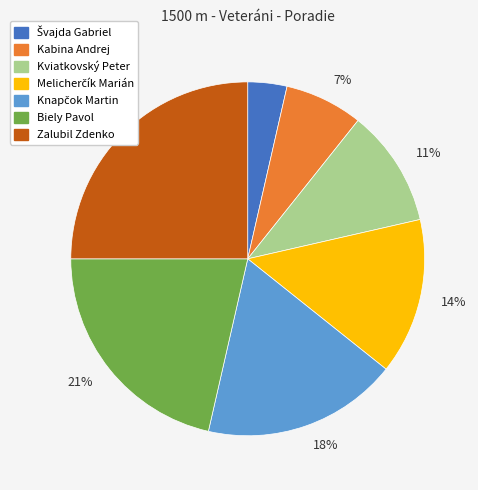

Is there a majority slice in this chart?

No